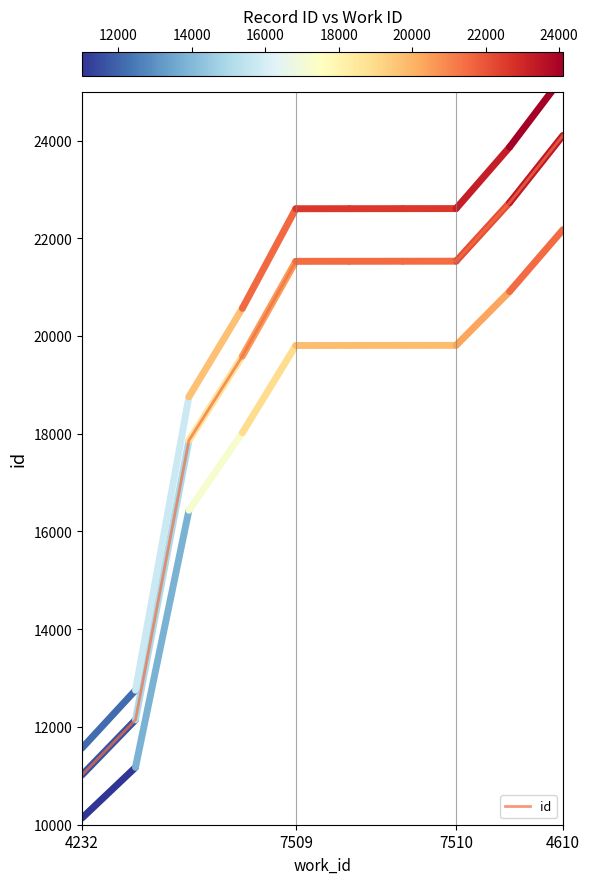

How many distinct data groups are displayed?

1